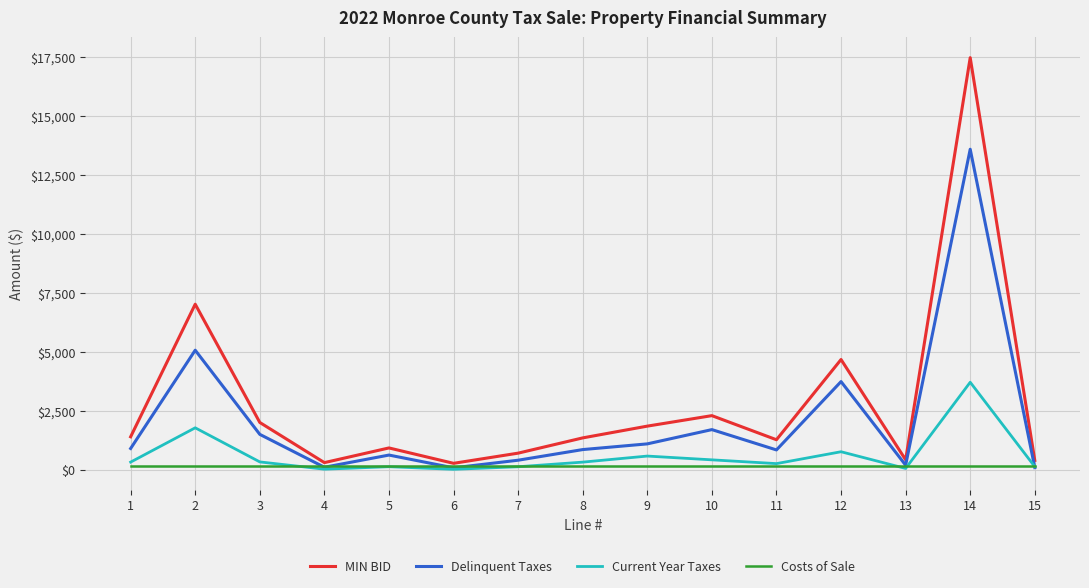

Rank the series by their average value, from lowest to highest.

Costs of Sale, Current Year Taxes, Delinquent Taxes, MIN BID